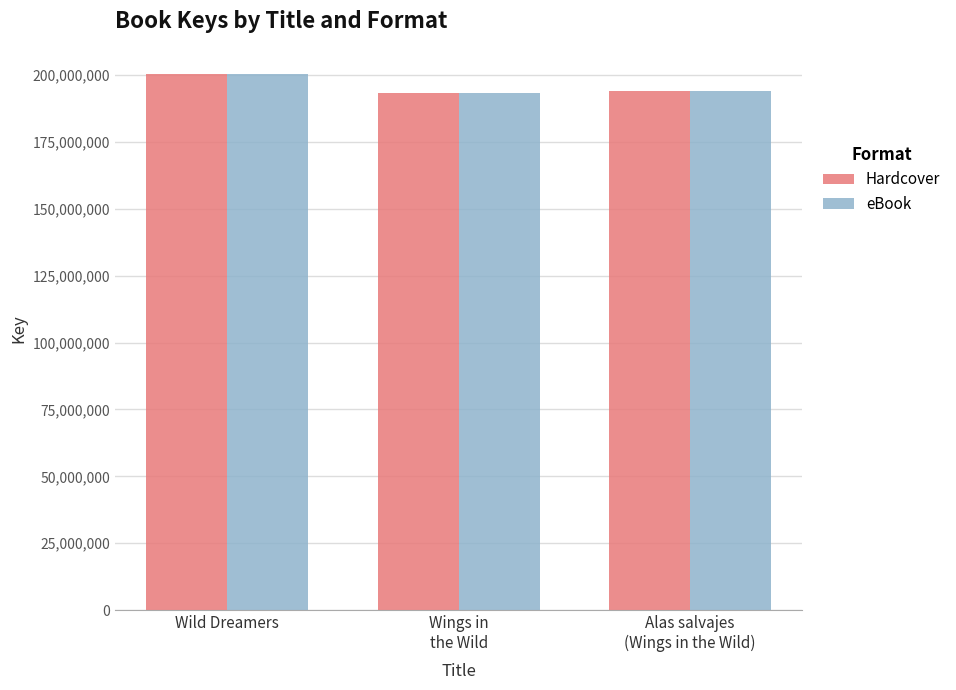

Is it true that eBook equals 193945985 at Alas salvajes
(Wings in the Wild)?

True